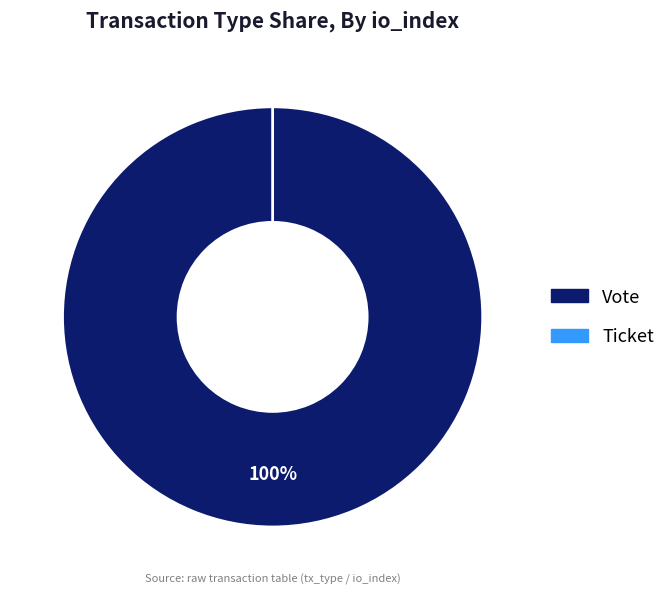

The Ticket slice represents 0% of the pie. True or false?

True